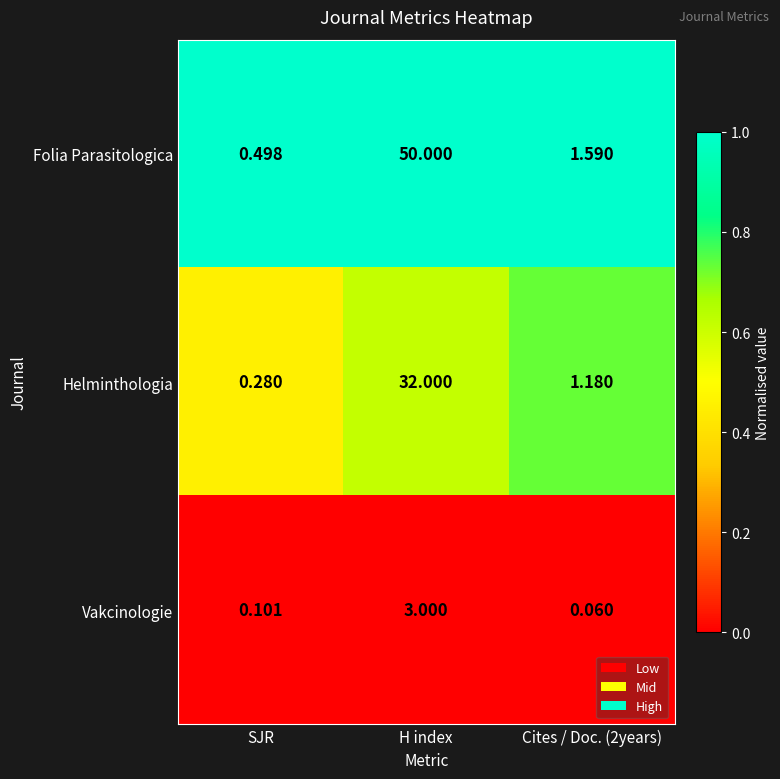

Which category has the highest value across all series?

H index